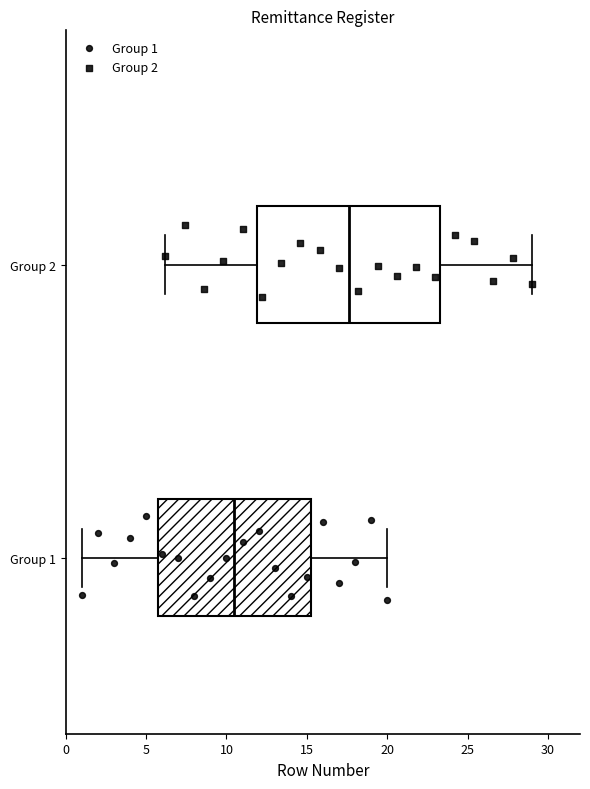

Where does the median line of the box for Group 1 sit on the x-axis? The values are not printed on the chart, so give them approximately, as read against the axis.

10.5